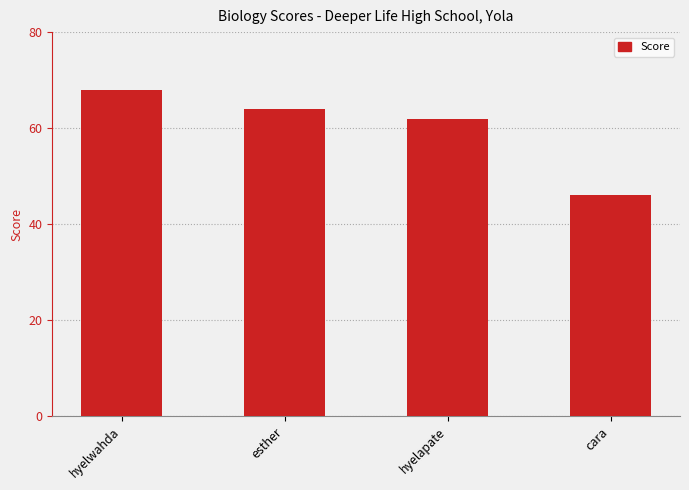

What is the difference between the maximum and minimum values?

22